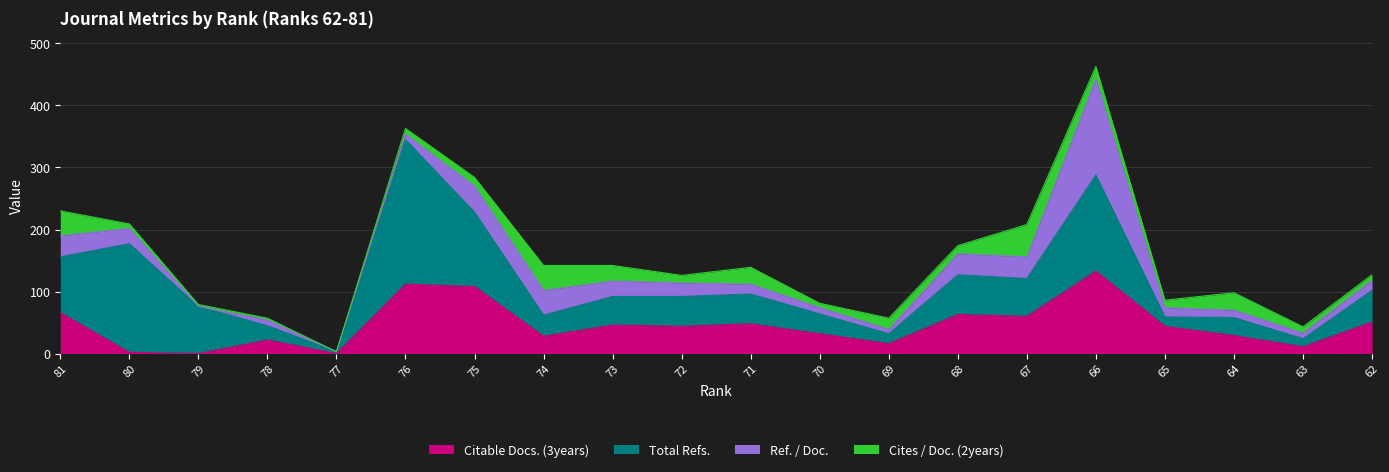

In Cites / Doc. (2years), how many points are higher than both neighbors (excluding endpoints)?

5